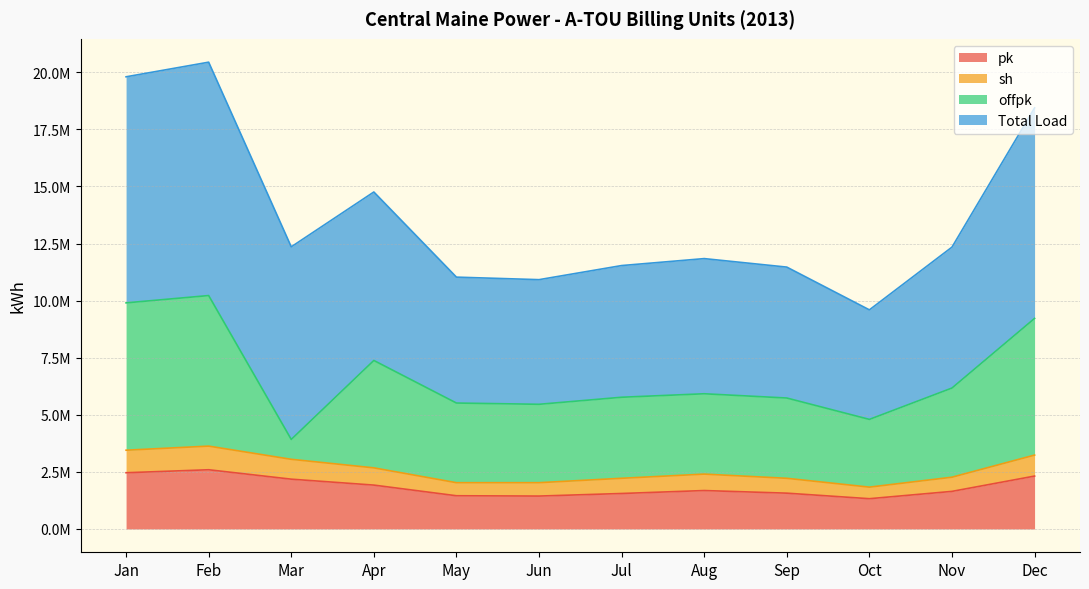

Which category has the highest value across all series?

Feb